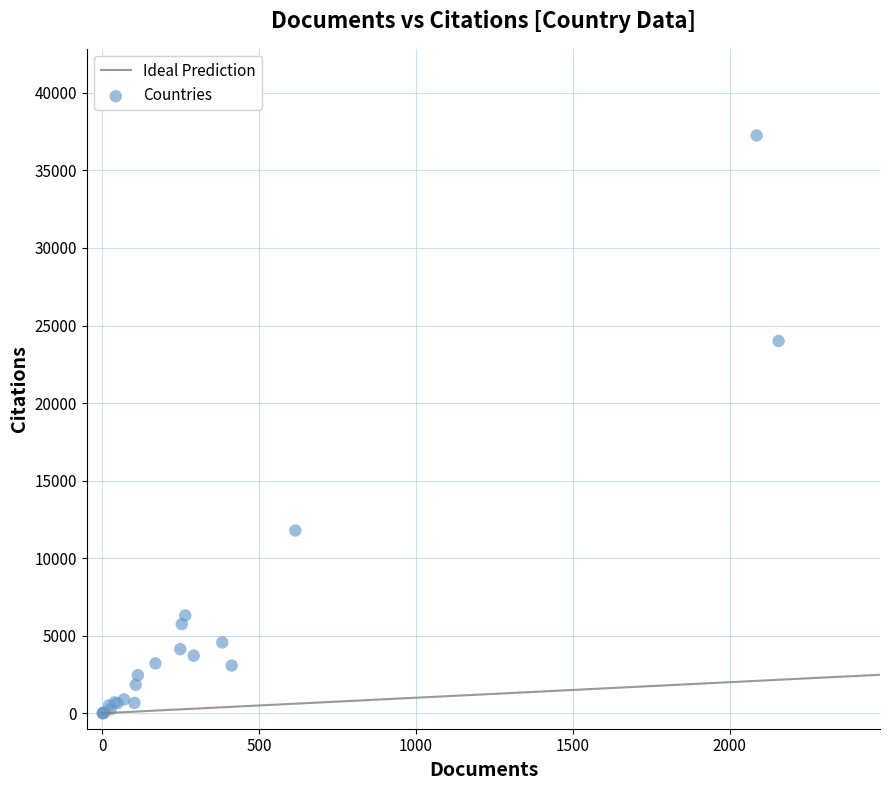

What Y value in the scatter plot is closest to 18627?

24003